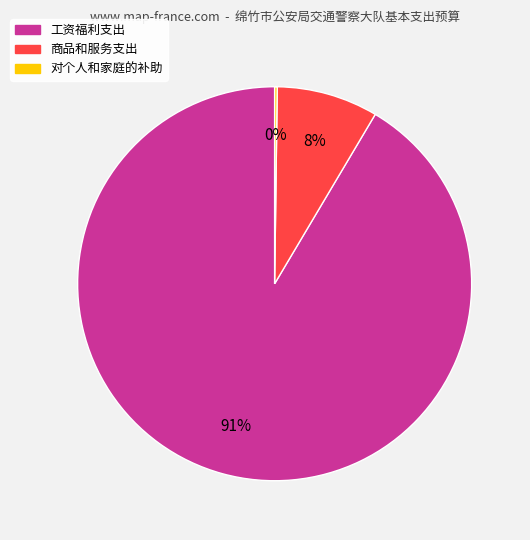

To the nearest percent, what portion does 商品和服务支出 represent?

8%